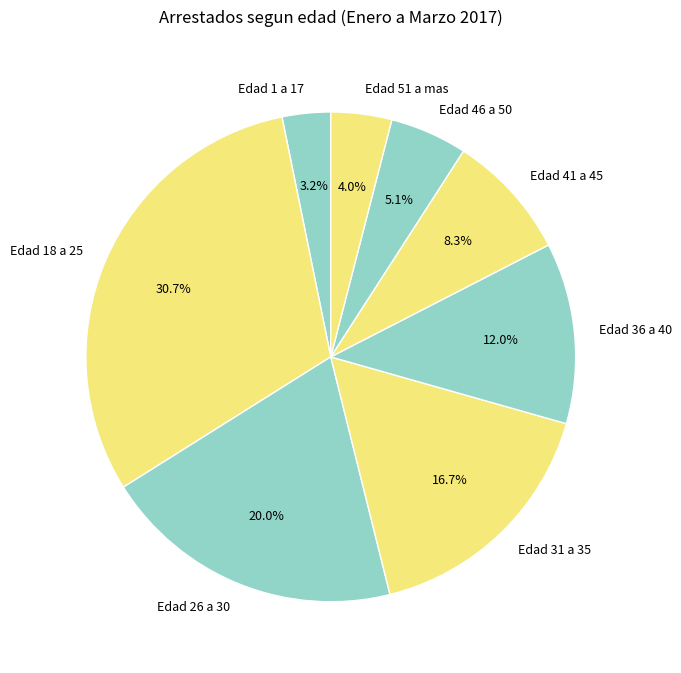

To the nearest percent, what portion does Edad 41 a 45 represent?

8%